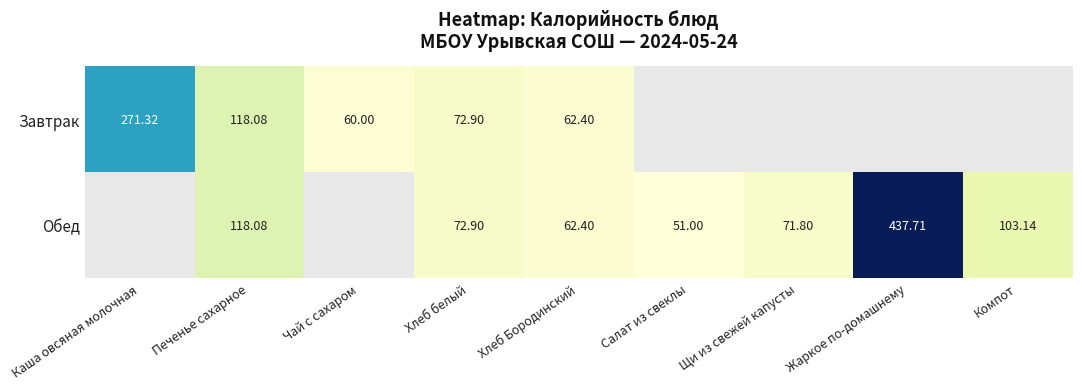

Count the number of categories in the chart.

9